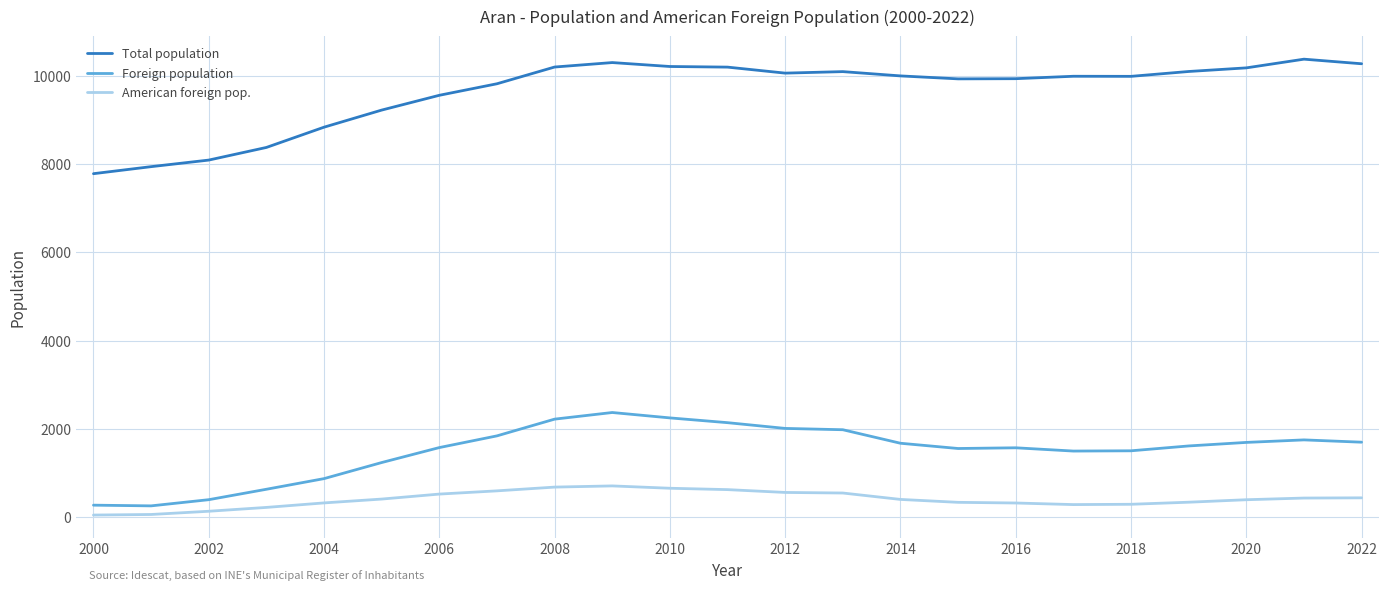

Rank the series by their maximum value, from lowest to highest.

American foreign pop., Foreign population, Total population